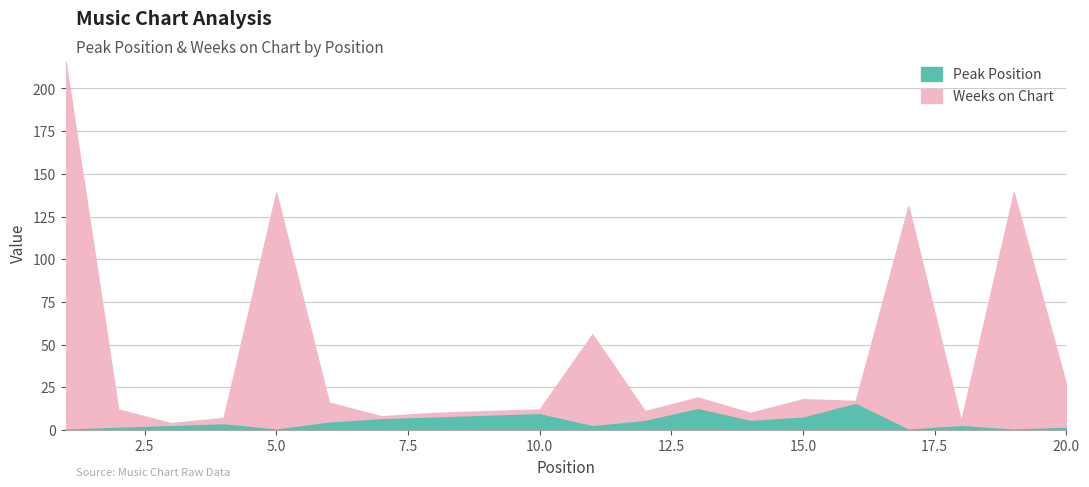

What is the total value across all series at 10?

12